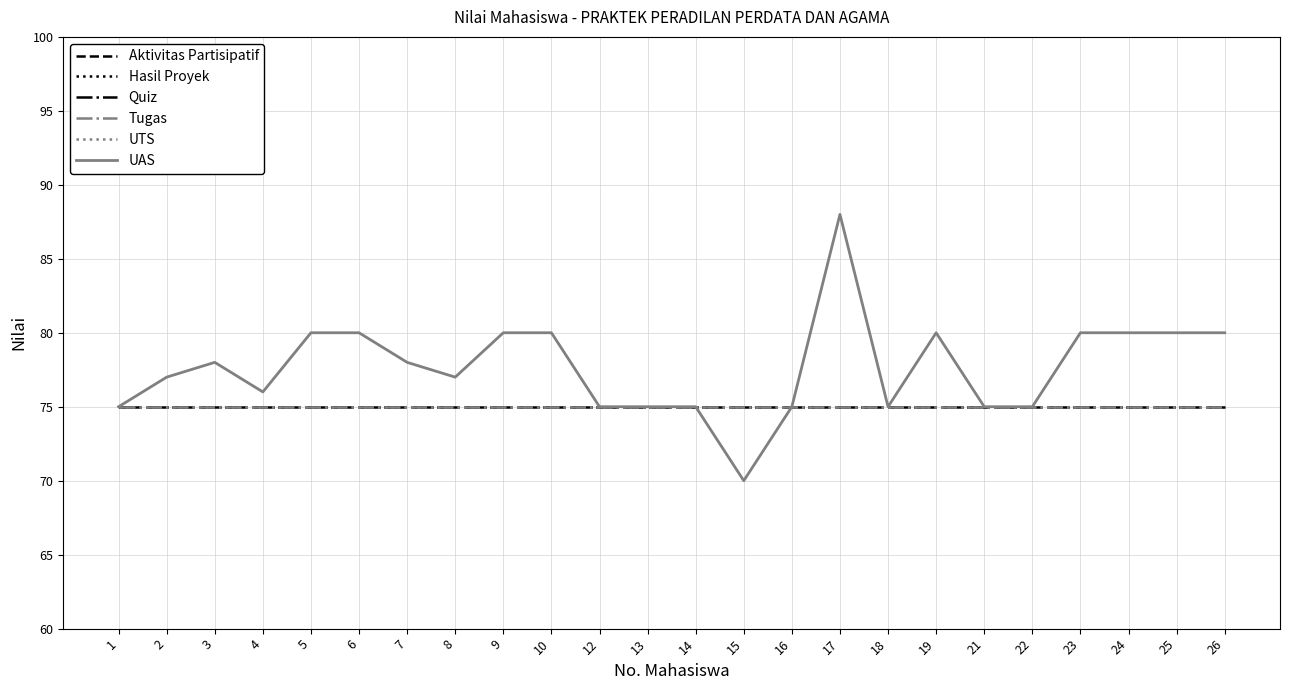

Is it true that Aktivitas Partisipatif equals 52 at 6?

False